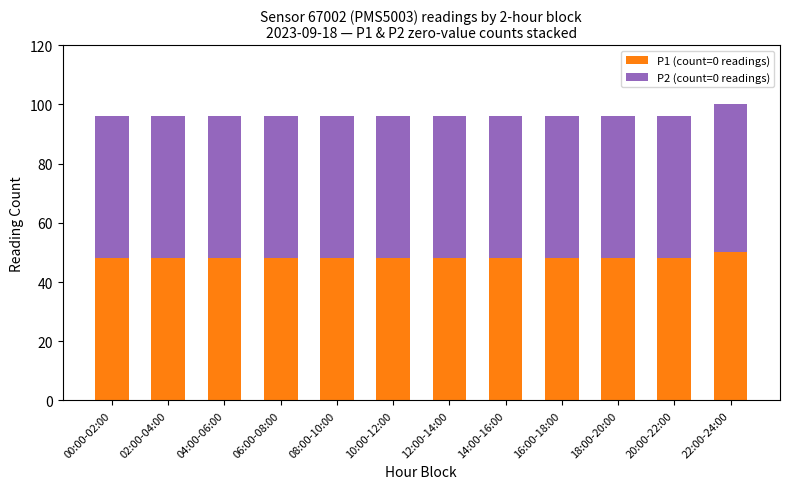

How many categories are shown in the chart?

12